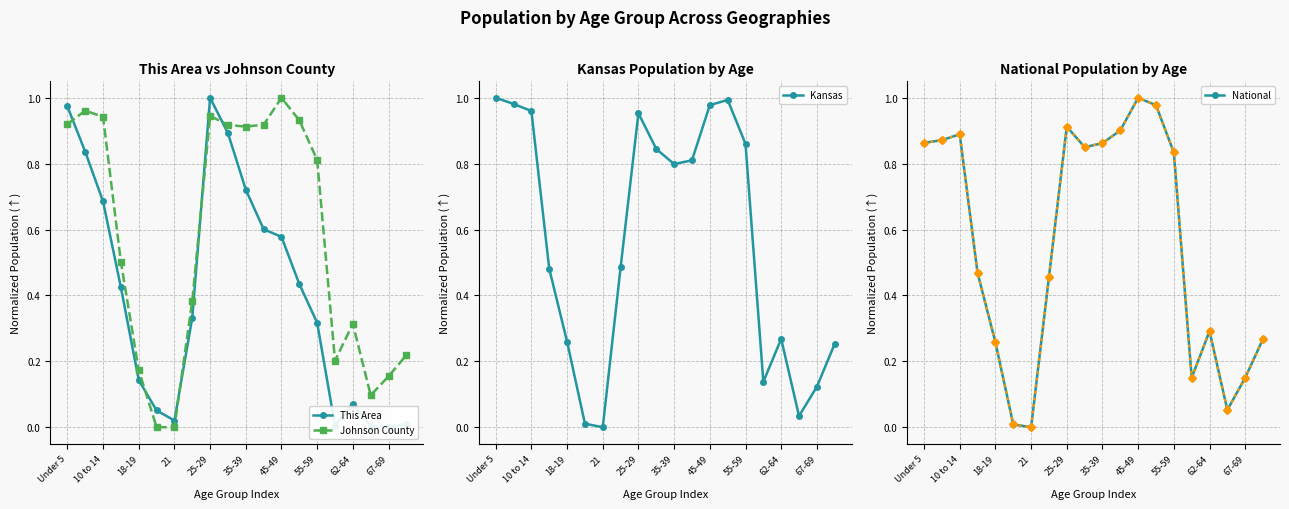

True or false: Johnson County has more than 0 points higher than both neighbors.

True